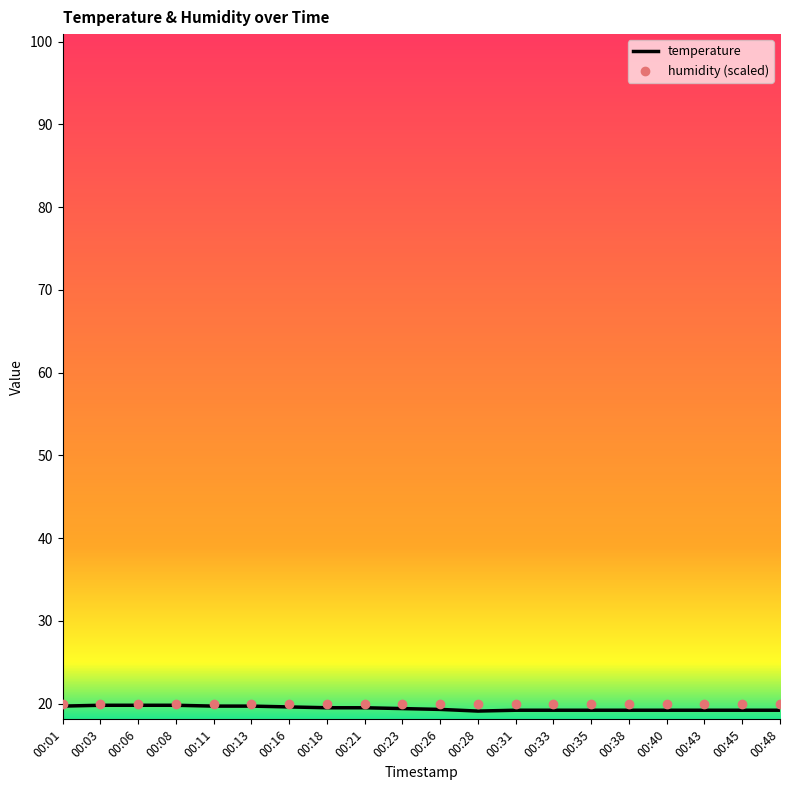

What is the smallest value displayed?

19.1